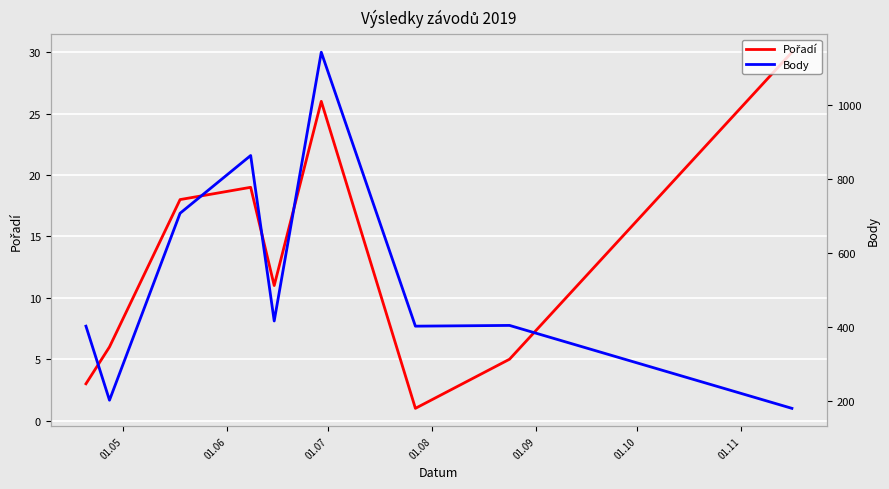

What is the spread (max minus min) of values at 01.09?

405